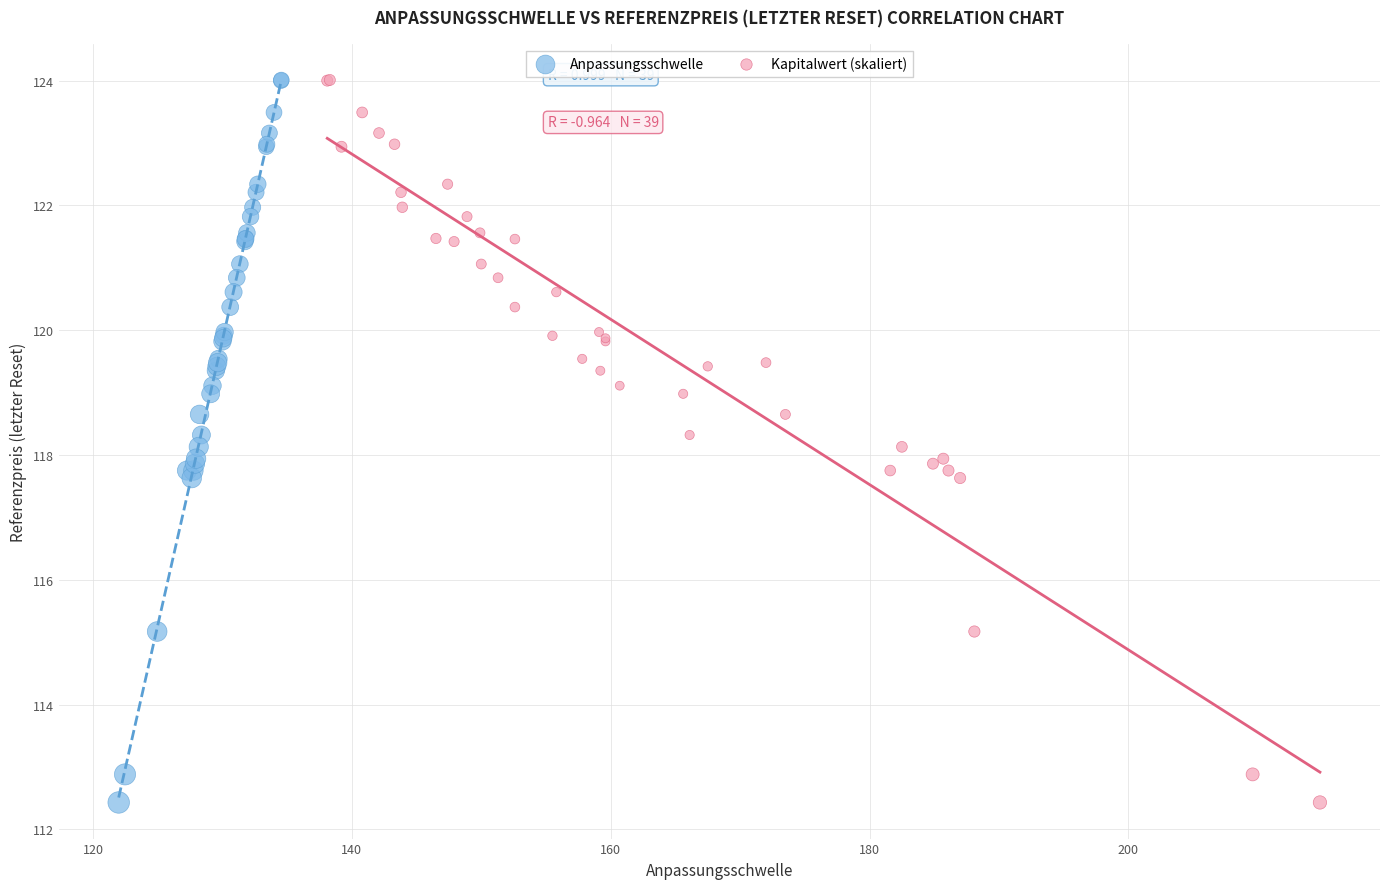

What are all the series names shown in the legend?

Anpassungsschwelle, Kapitalwert (skaliert)